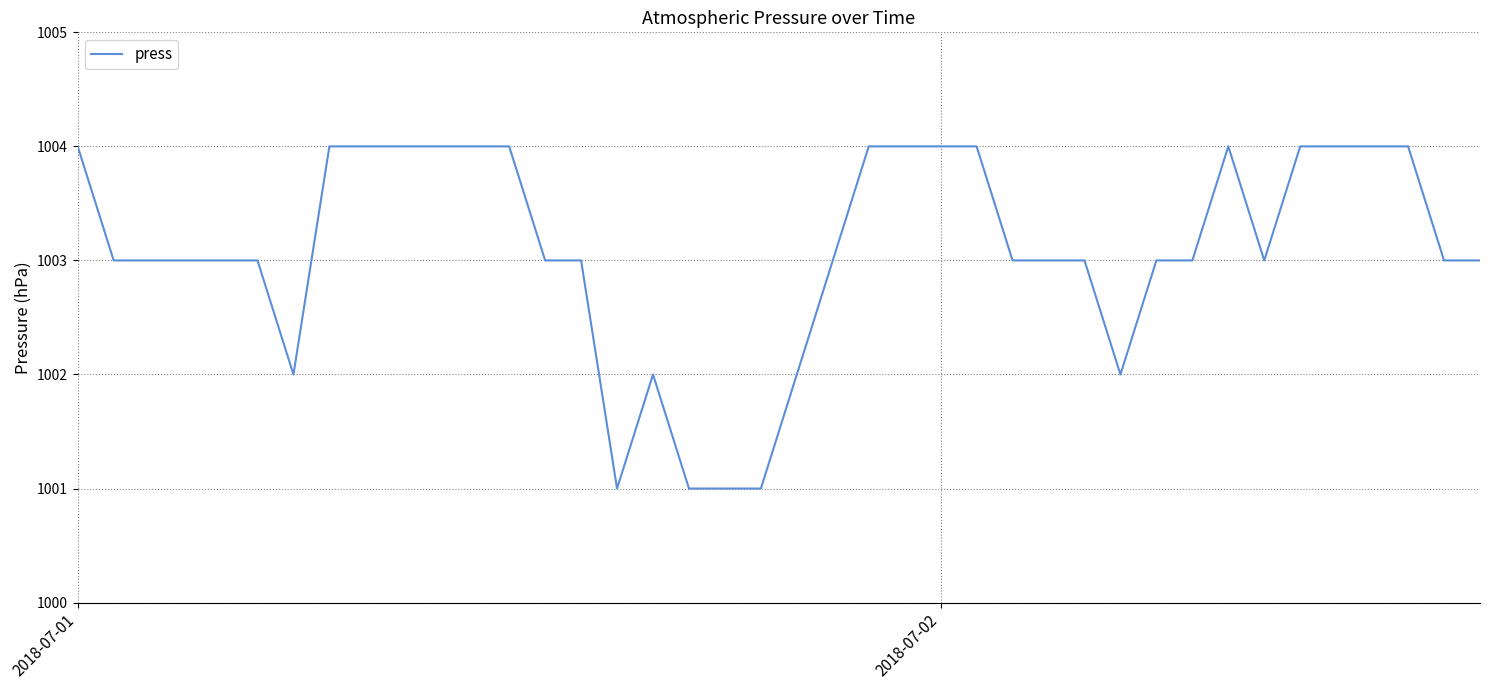

What is the average value?

1003